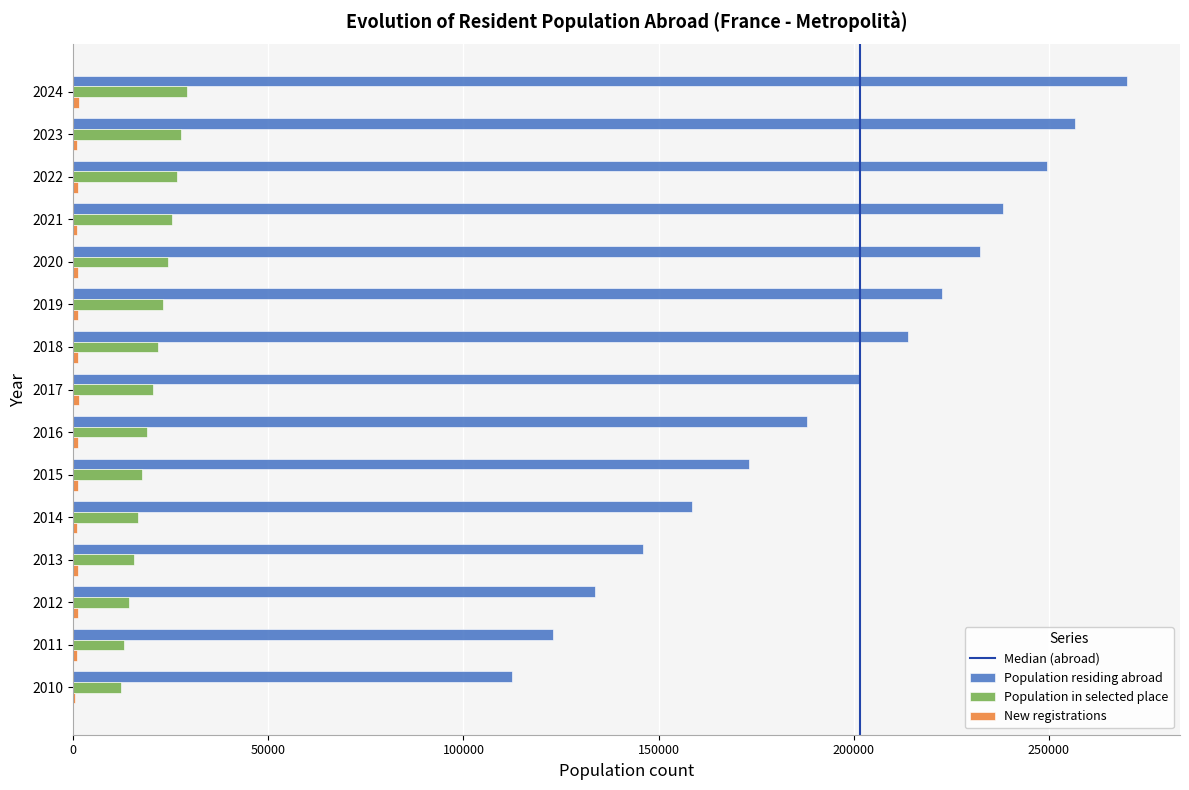

What is the greatest value displayed?

270124